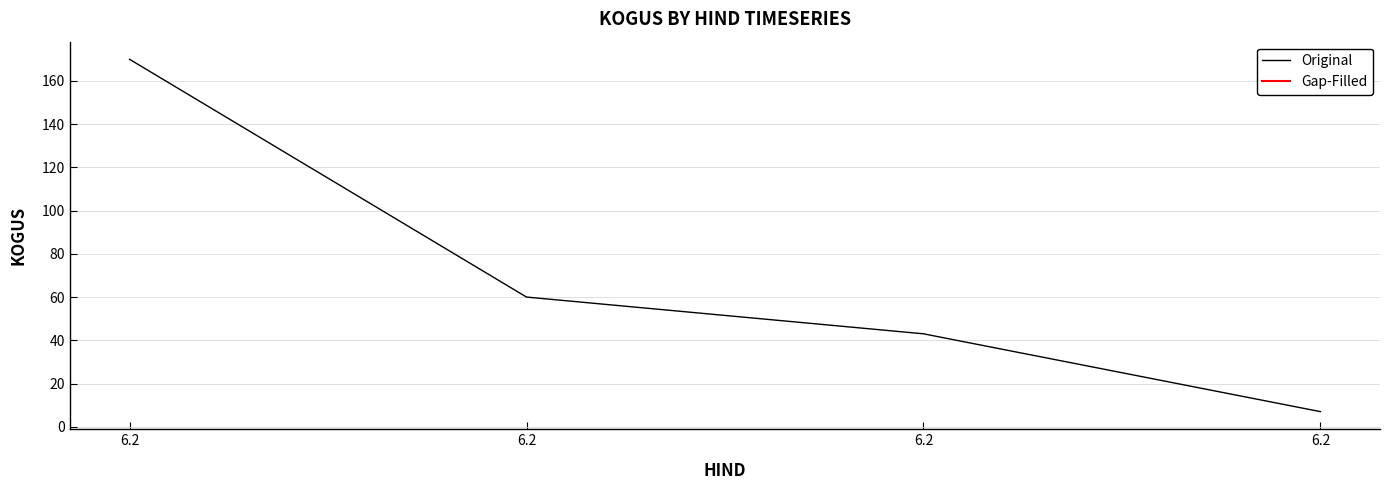

True or false: there are more than 1 points higher than both neighbors.

False